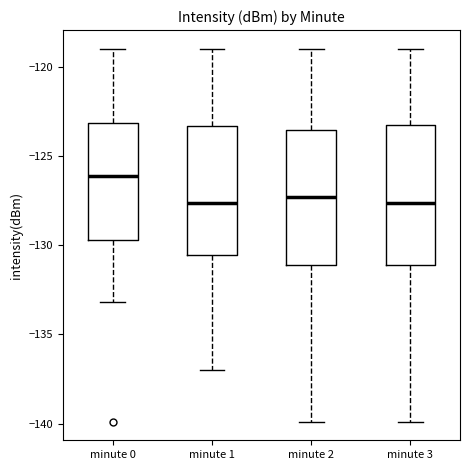

Reading left to right, read every box against the y-axis: the position of its median line, the range the box covers, and the ends of its whiskers. The values are not printed on the chart, so give them approximately, as read against the axis.

minute 0: median -126.0, box -129.5 to -123.0, whiskers -133.0 to -119.0
minute 1: median -127.5, box -130.5 to -123.5, whiskers -137.0 to -119.0
minute 2: median -127.5, box -131.0 to -123.5, whiskers -140.0 to -119.0
minute 3: median -127.5, box -131.0 to -123.0, whiskers -140.0 to -119.0